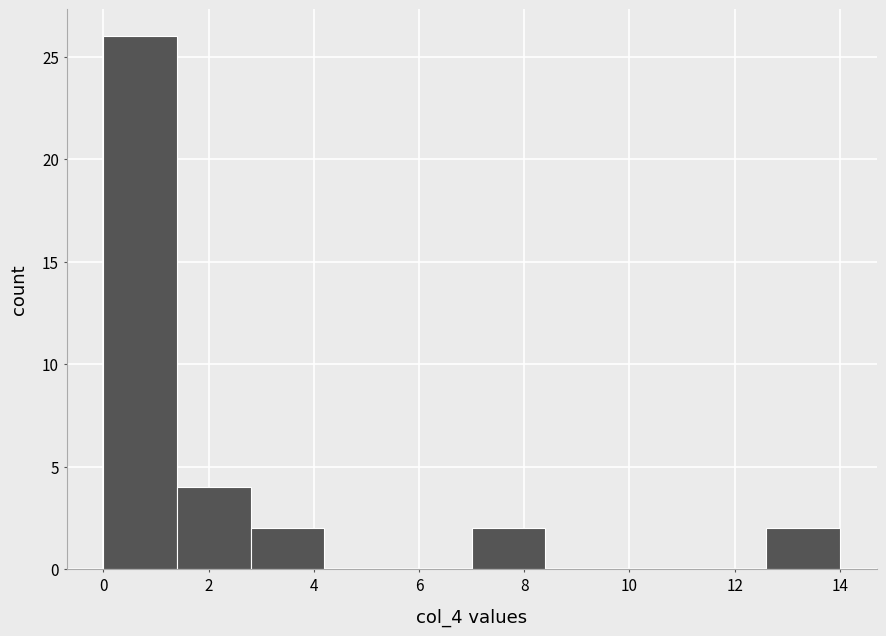

Reading left to right, list every bar in this chart as the range it spans on the x-axis followed by its height. The values are not printed on the chart, so give them approximately, as read against the axis.

0.0 to 1.4: 26
1.4 to 2.8: 4
2.8 to 4.2: 2
4.2 to 5.6: 0
5.6 to 7.0: 0
7.0 to 8.4: 2
8.4 to 9.8: 0
9.8 to 11.2: 0
11.2 to 12.6: 0
12.6 to 14.0: 2